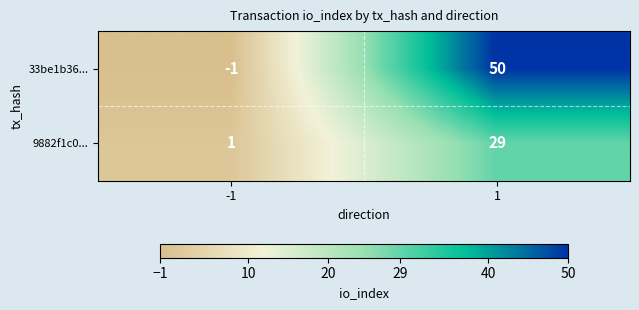

Is it true that 9882f1c0... equals 0 at -1?

False